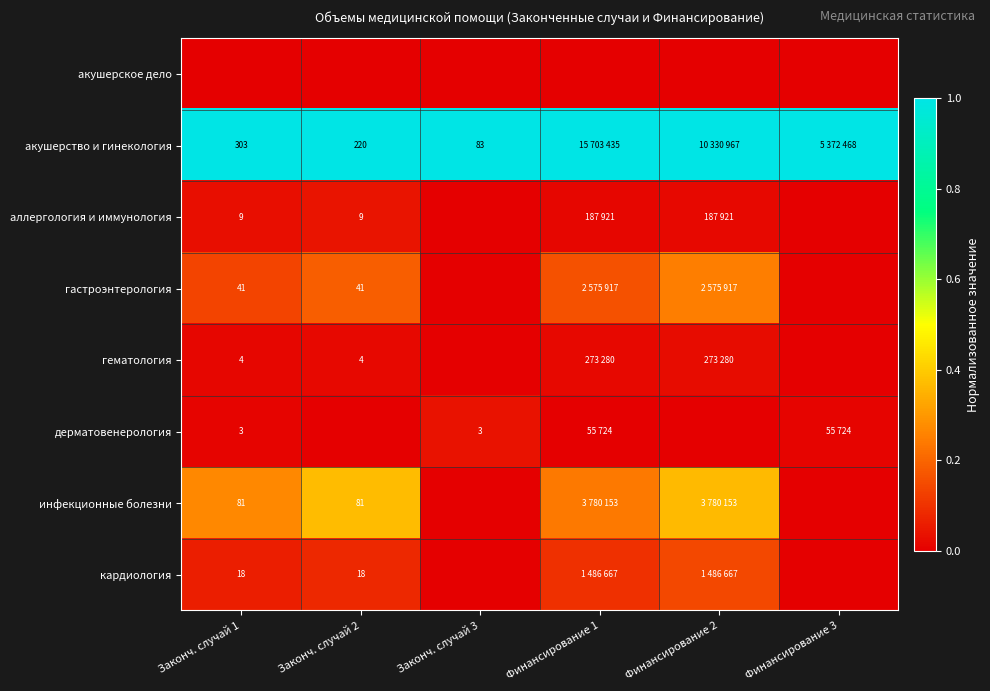

At which category does the chart reach its minimum across all series?

Законч. случай 1